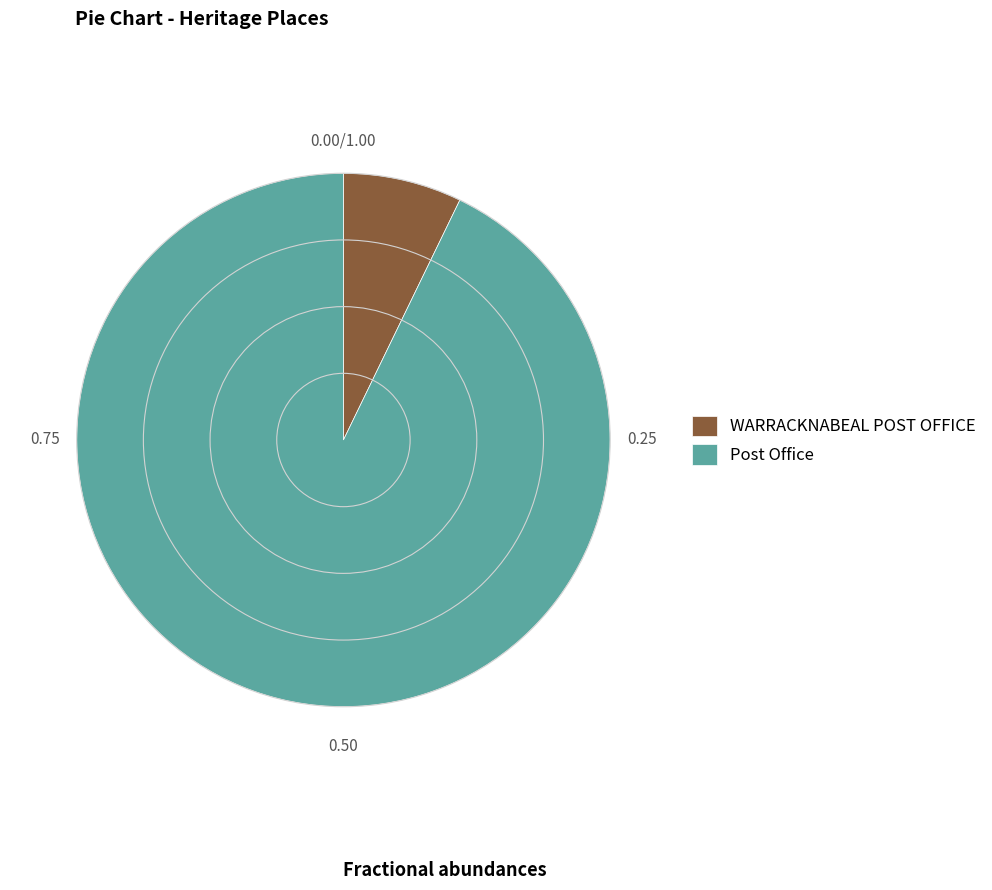

What is the ratio of the value at Post Office to the value at WARRACKNABEAL POST OFFICE?

12.9